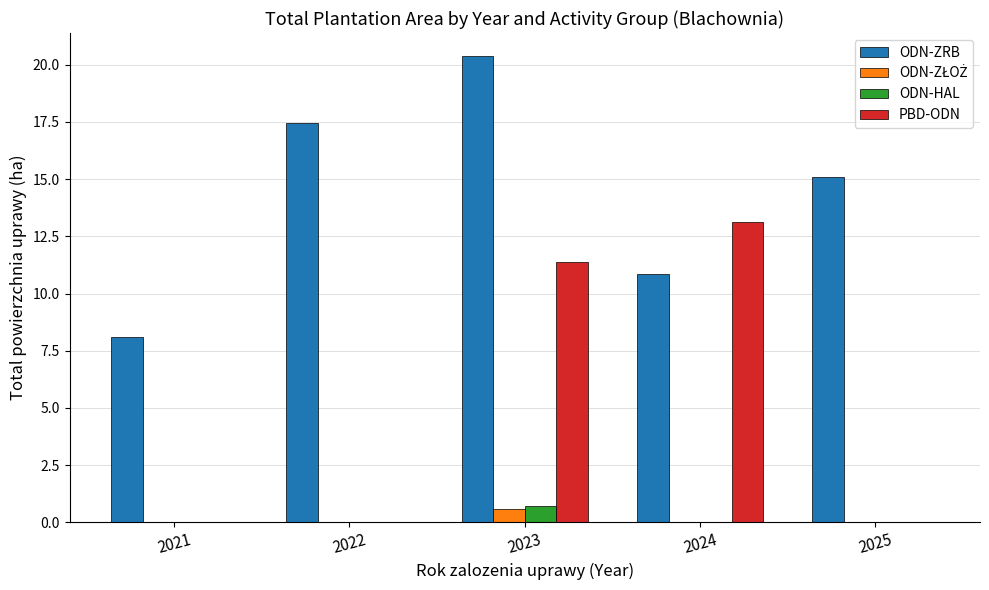

What is the sum of the ODN-HAL values at 2023 and 2024?

0.7